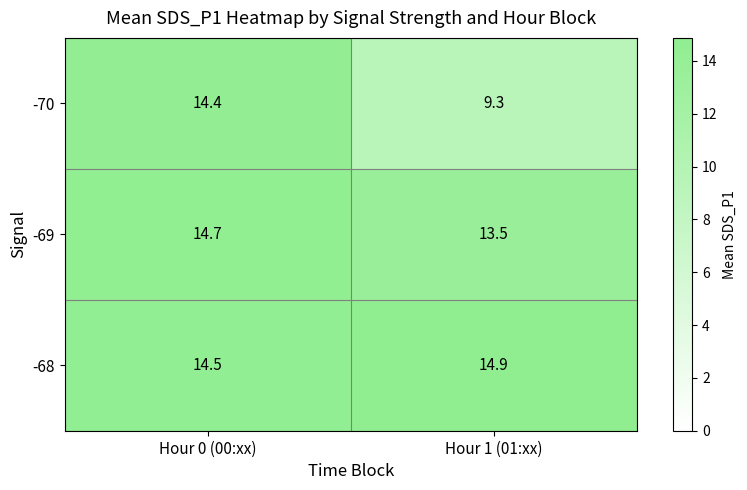

Which category has the lowest value across all series?

Hour 1 (01:xx)